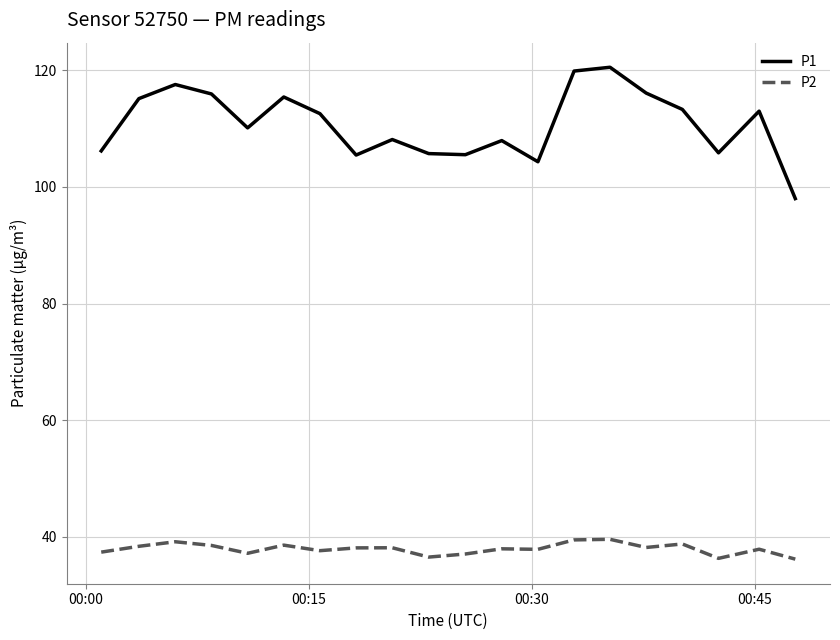

Is this an area chart (filled region under the line)?

No